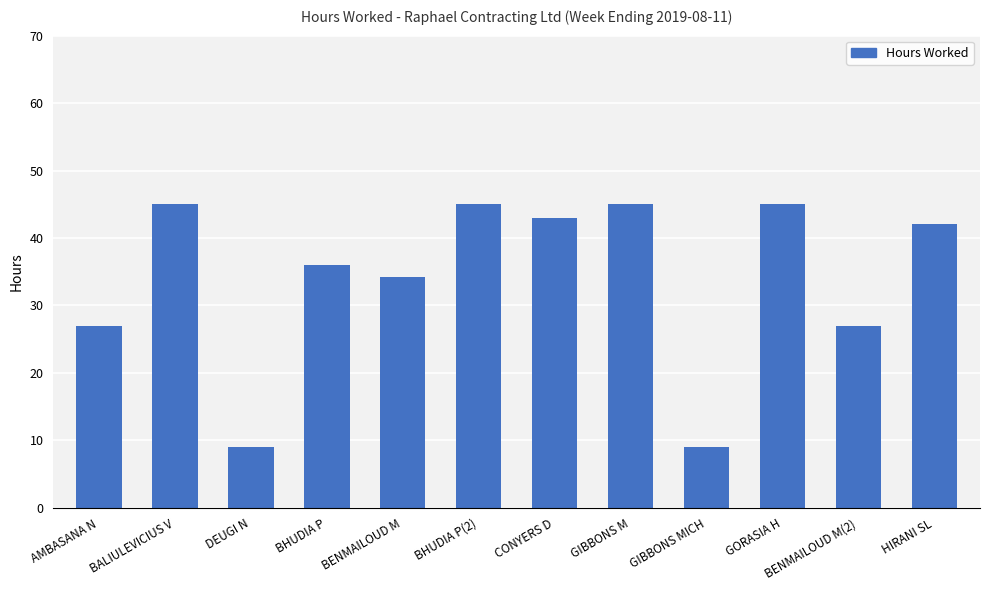

What is the average value?

33.9